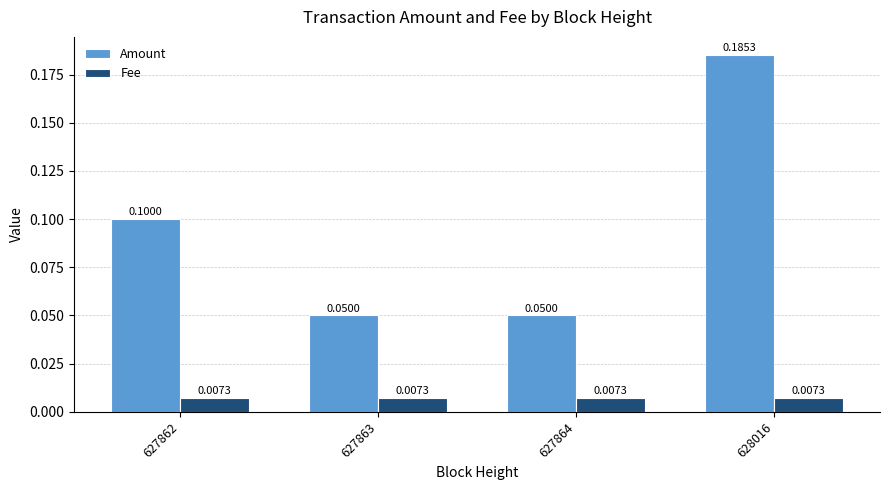

What are all the series names shown in the legend?

Amount, Fee